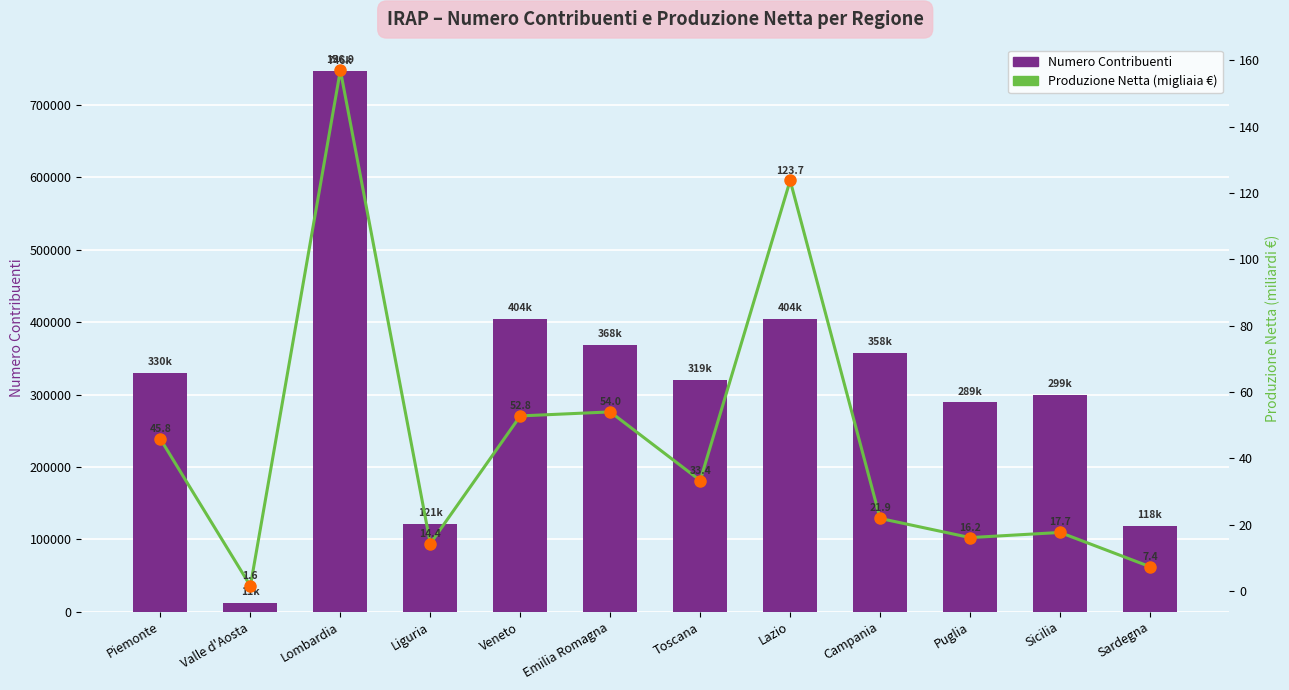

What position from the right is Liguria?

9